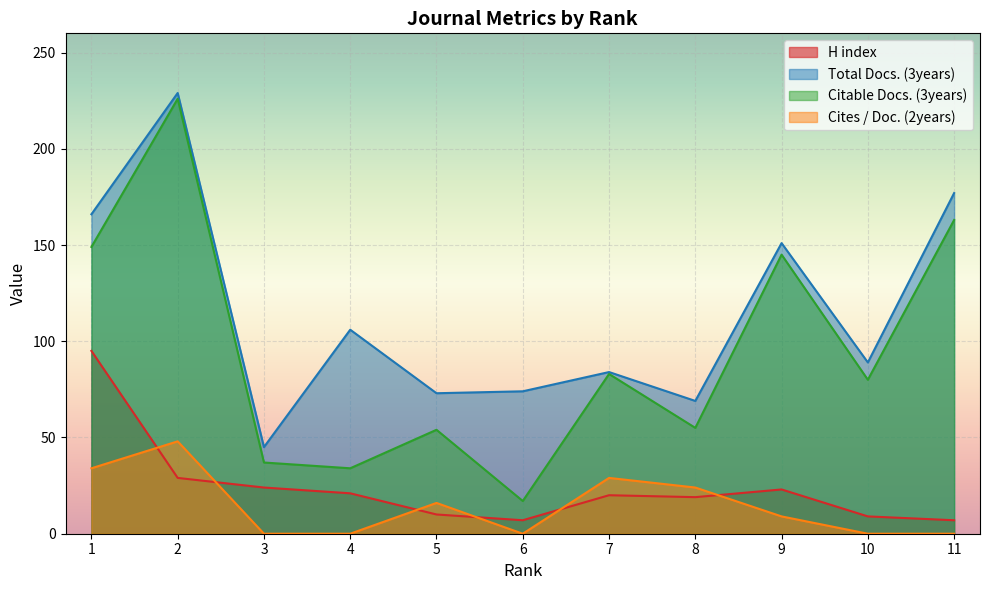

Between 8 and 7, which is larger?

7